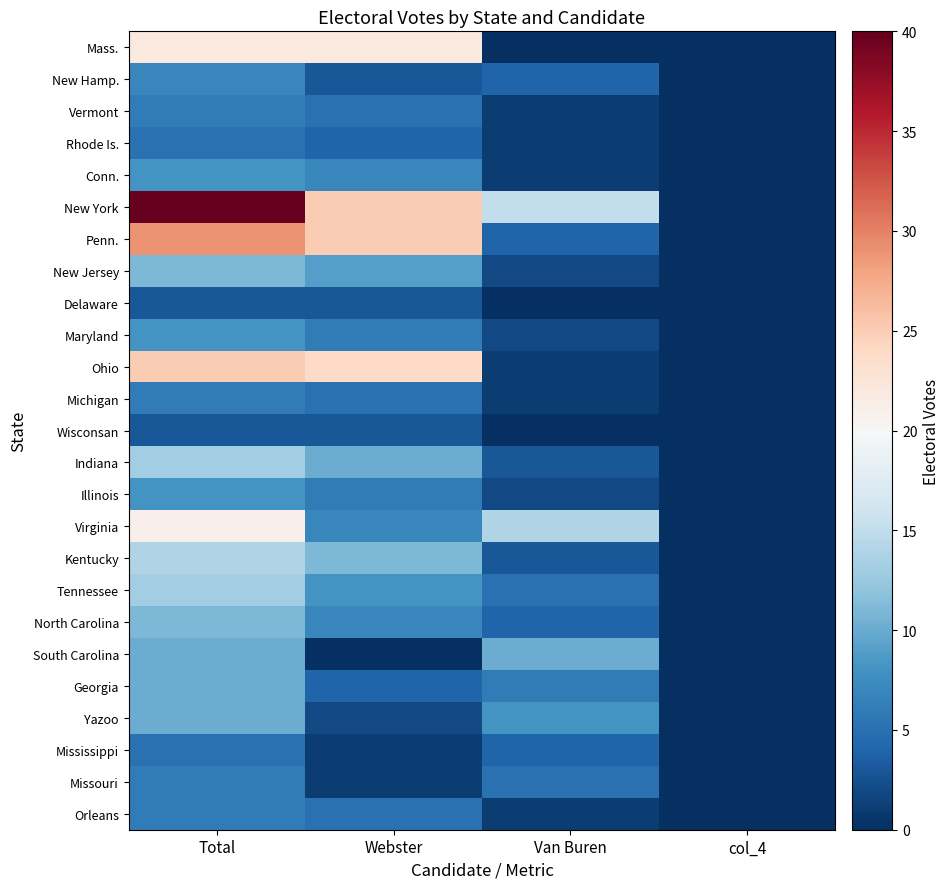

What is the maximum value shown in the chart?

40